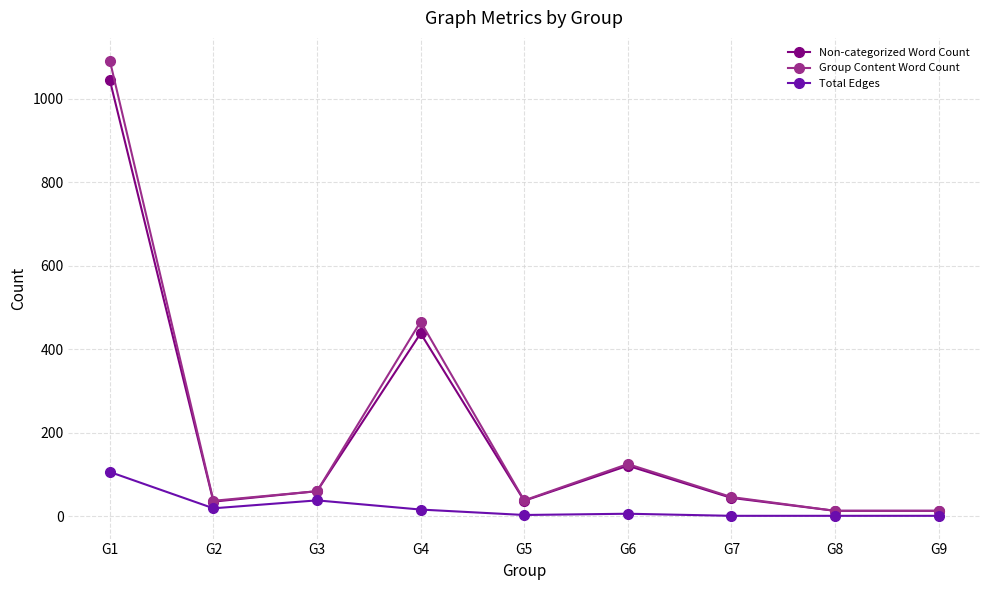

At which category is the sum across all series the highest?

G1